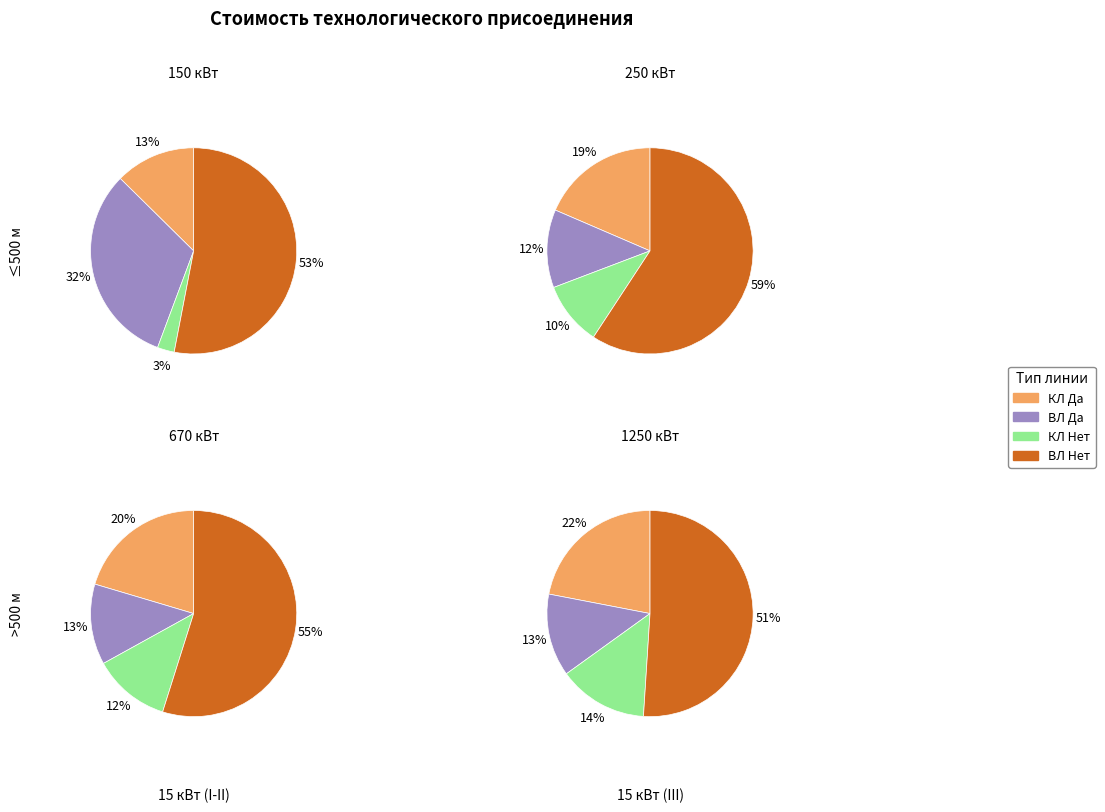

Count the number of slices in the pie.

4